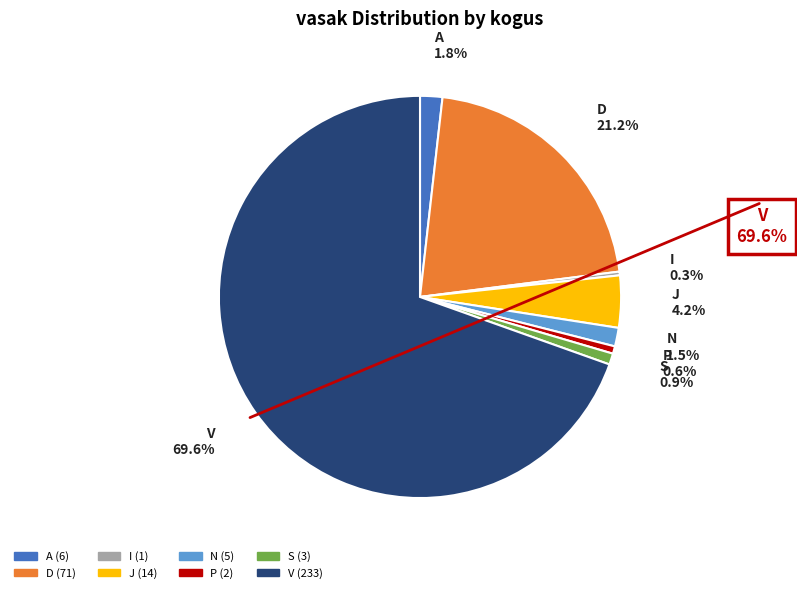

What is the largest slice in the pie chart?

V